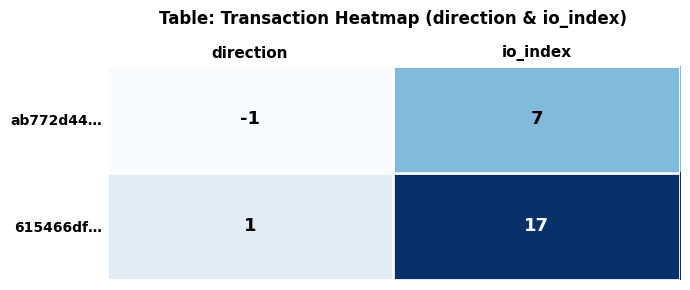

The ab772d44… series shows 0 at direction. True or false?

False